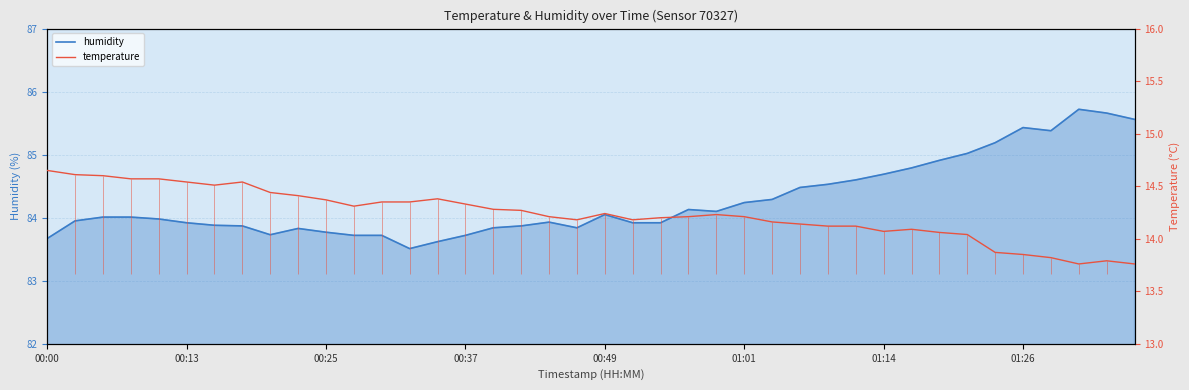

The humidity series shows 84.7 at 01:14. True or false?

True